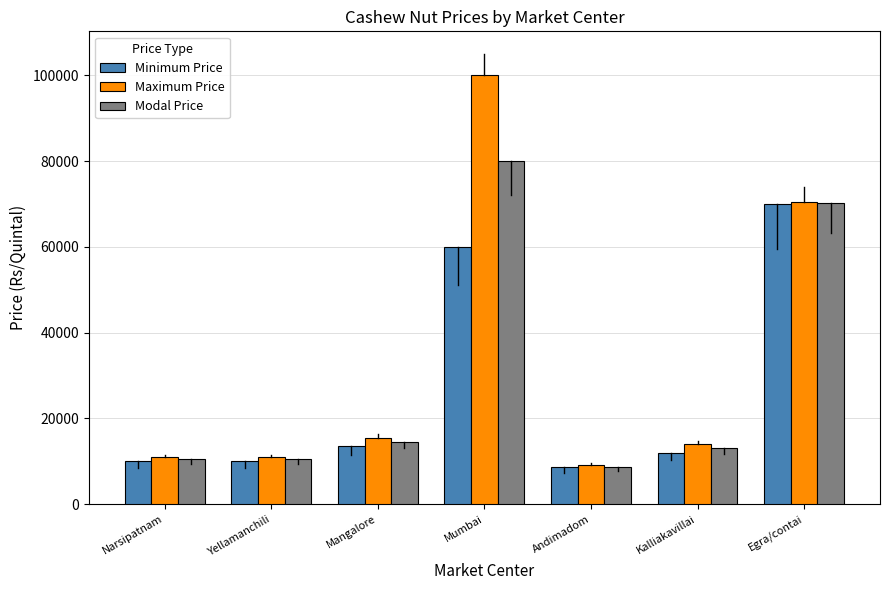

Which series changed the most between Yellamanchili and Egra/contai?

Minimum Price